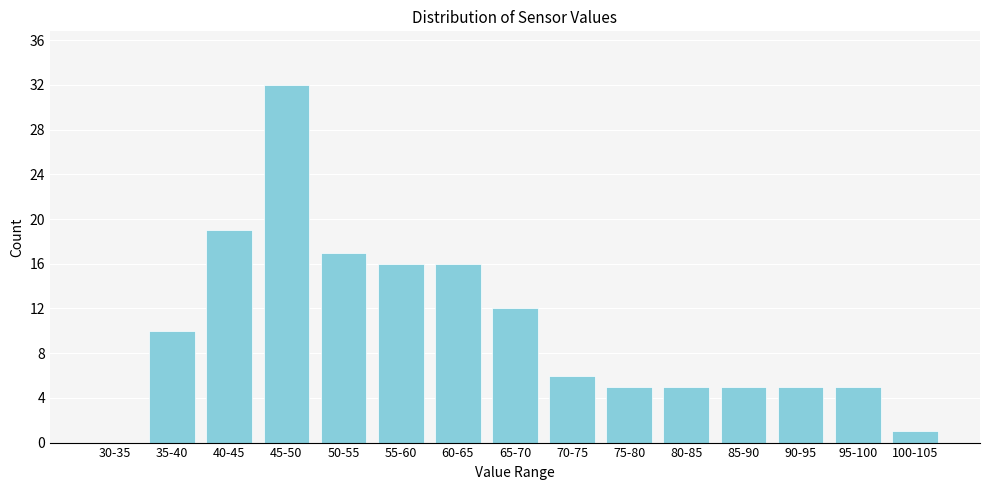

Reading left to right, transcribe all the data shown in this chart.

30-35=0	35-40=10	40-45=19	45-50=32	50-55=17	55-60=16	60-65=16	65-70=12	70-75=6	75-80=5	80-85=5	85-90=5	90-95=5	95-100=5	100-105=1